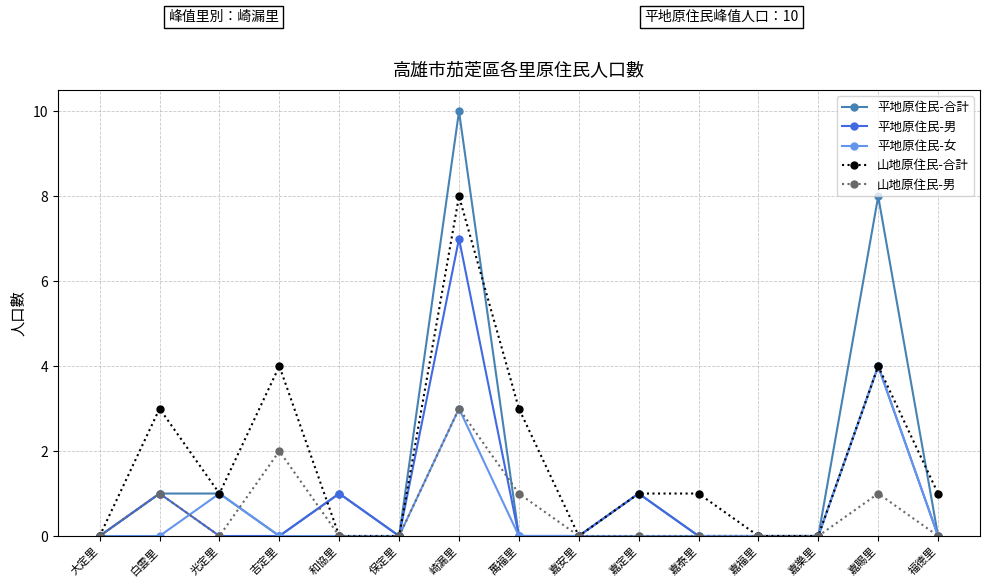

What is the maximum value shown in the chart?

10